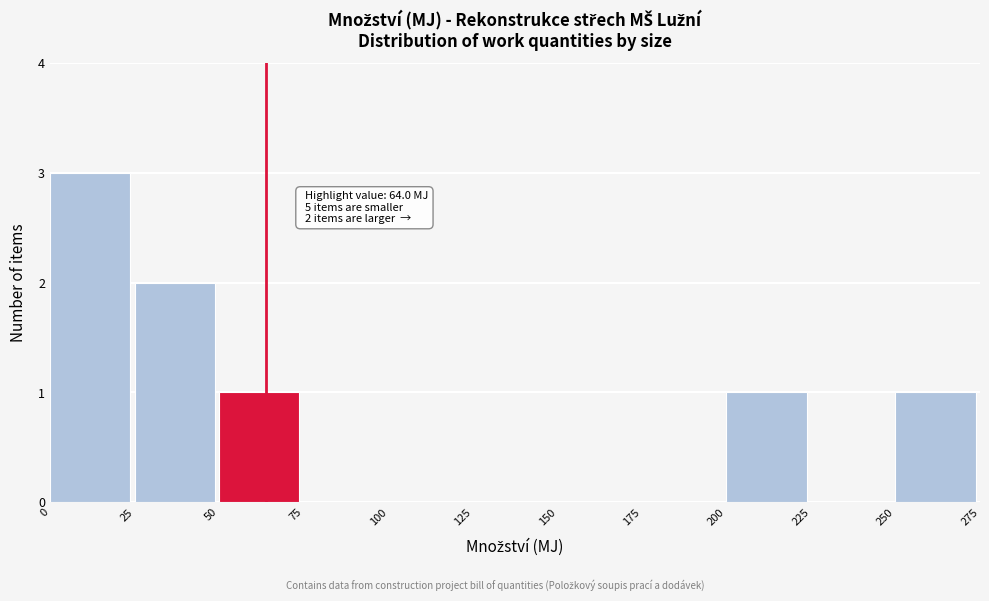

Which range on the x-axis has the tallest bar?

0 to 25